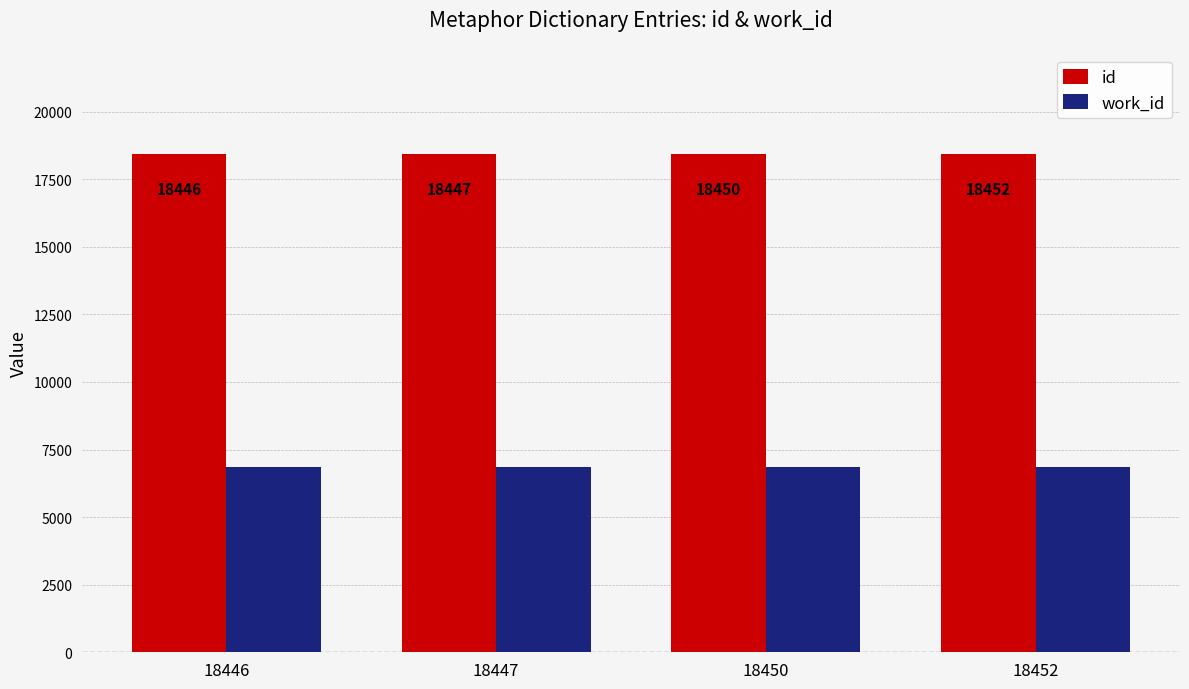

How many distinct data groups are displayed?

2